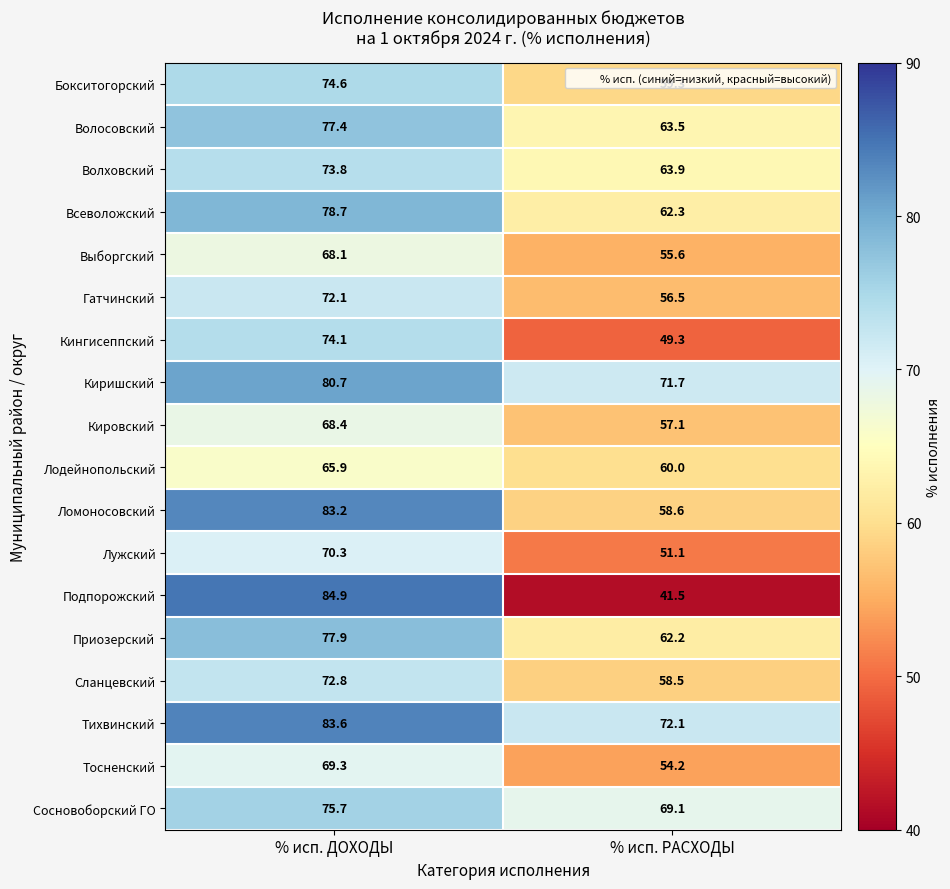

Is it true that Гатчинский equals 118.7 at % исп. ДОХОДЫ?

False